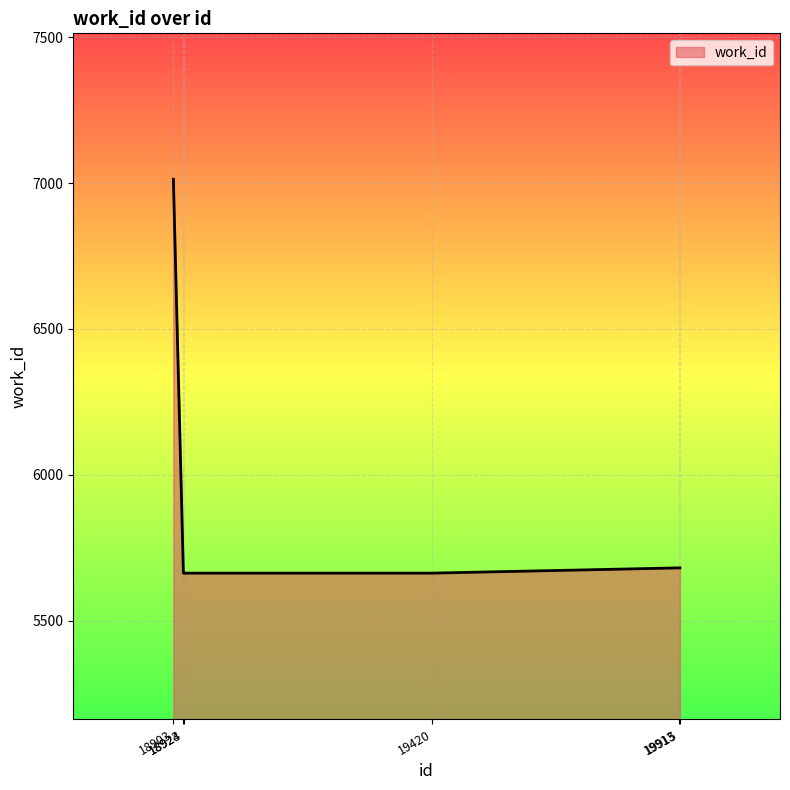

Between 19915 and 18903, which is larger?

18903